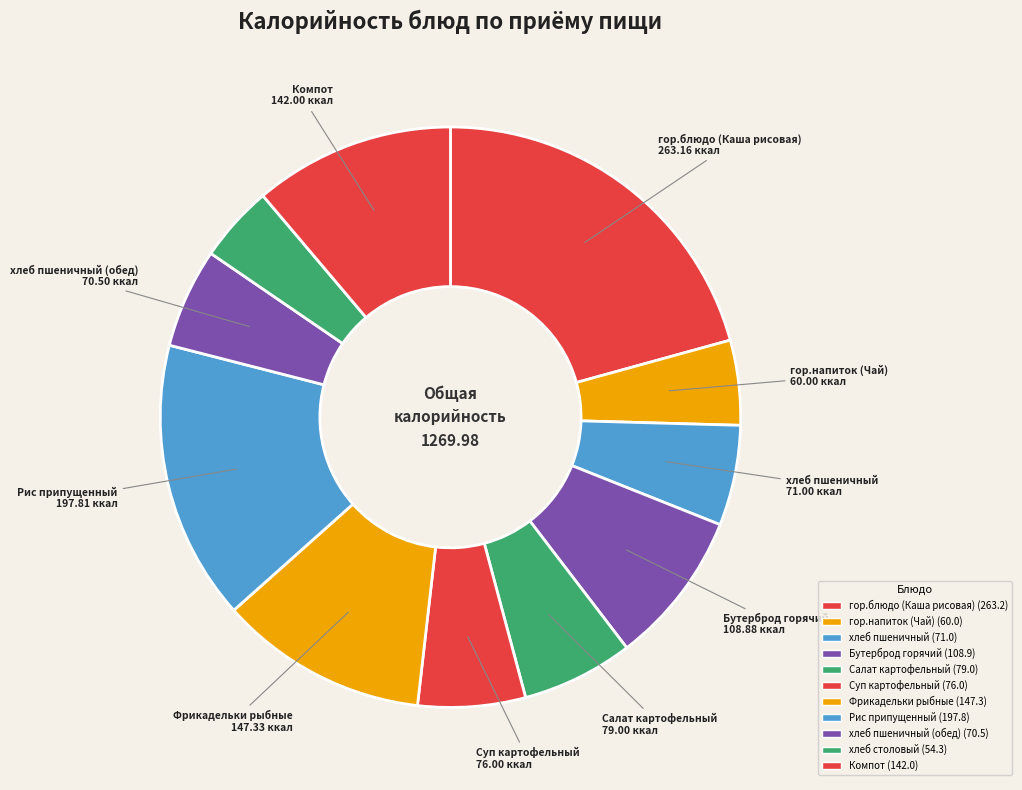

Which slice is the largest?

гор.блюдо (Каша рисовая)